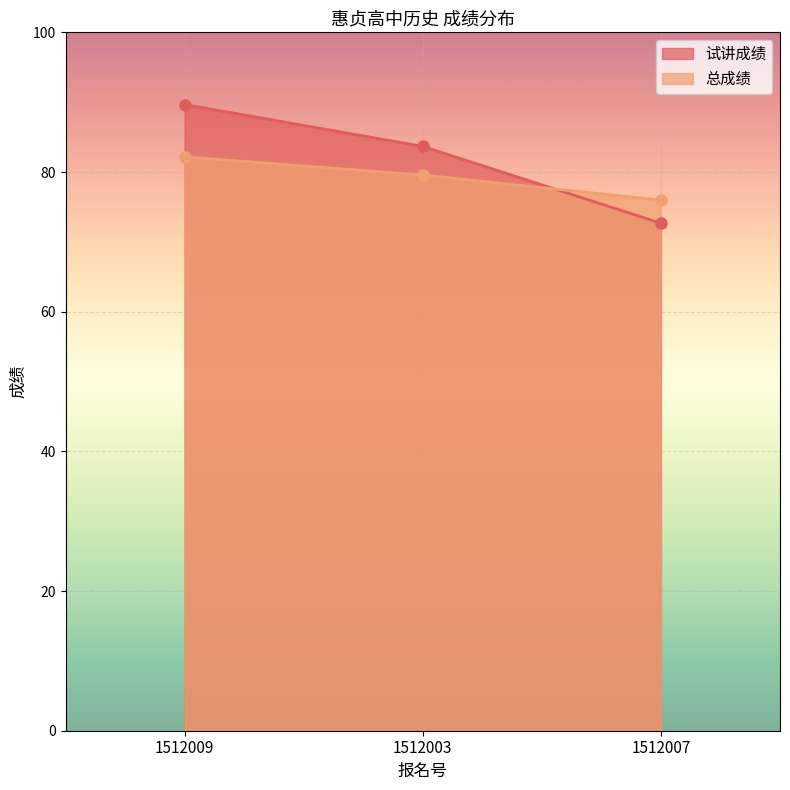

List the labels in order of 试讲成绩 value, largest first.

1512009, 1512003, 1512007